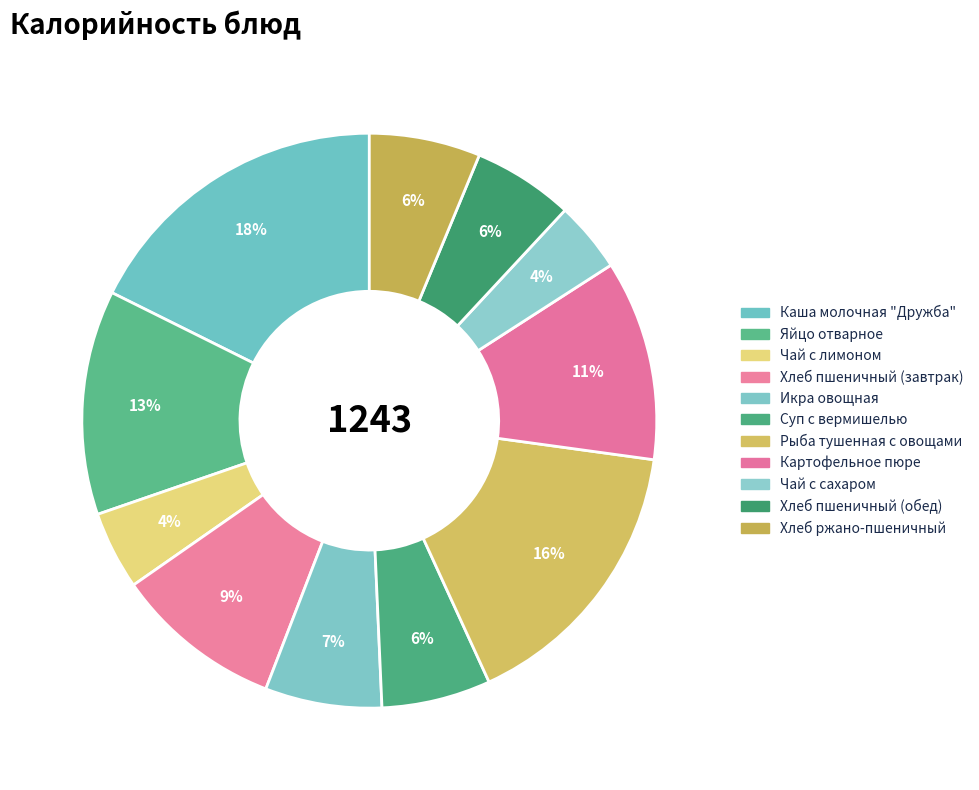

Does Рыба тушенная с овощами represent more than half of the total?

No